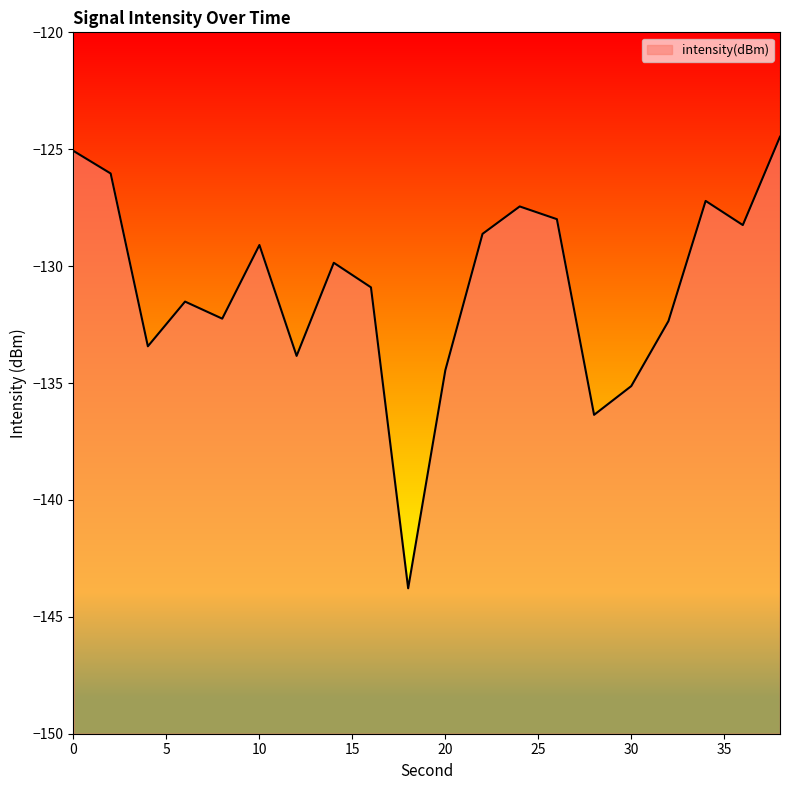

The value at 6 is -131.5. True or false?

True